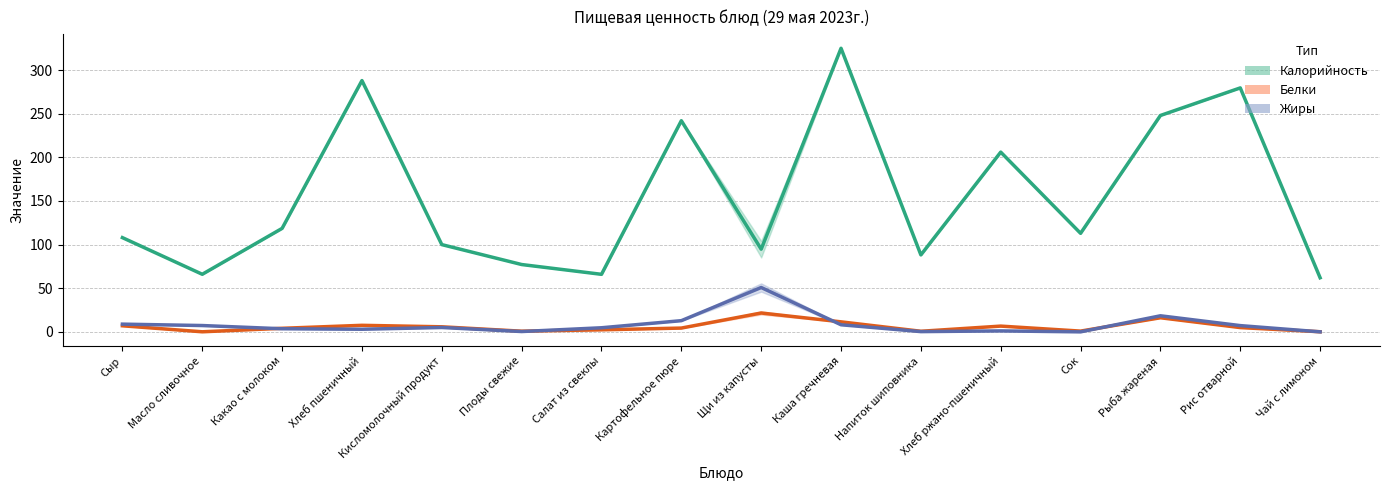

How many intersections are there between Жиры (11-18) and Белки (11-18)?

5